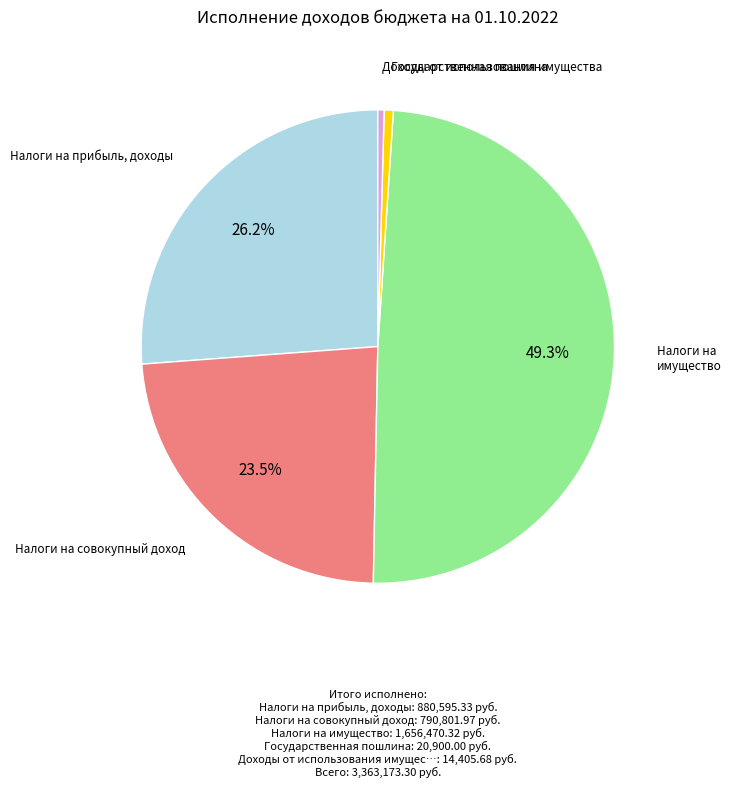

Is there a majority slice in this chart?

No